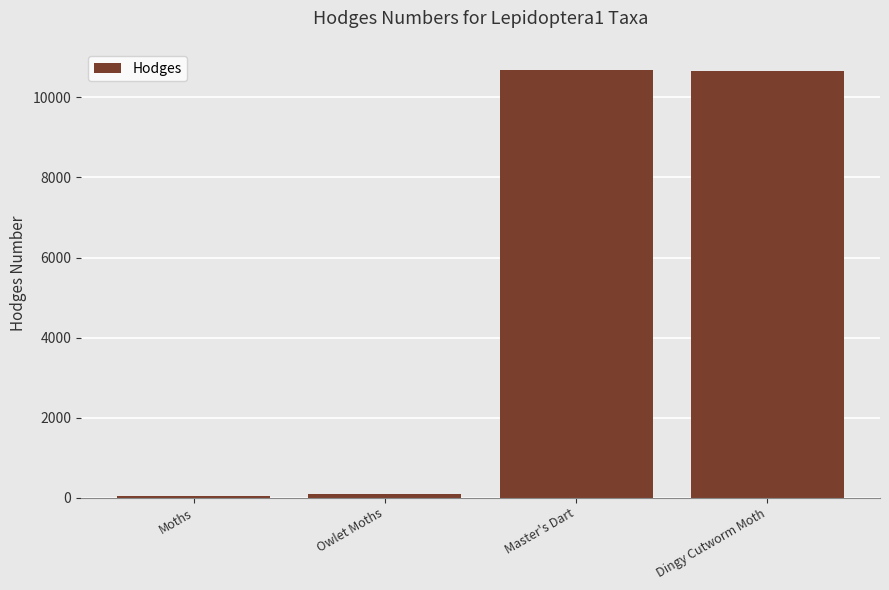

What is the maximum value shown in the chart?

10676.0